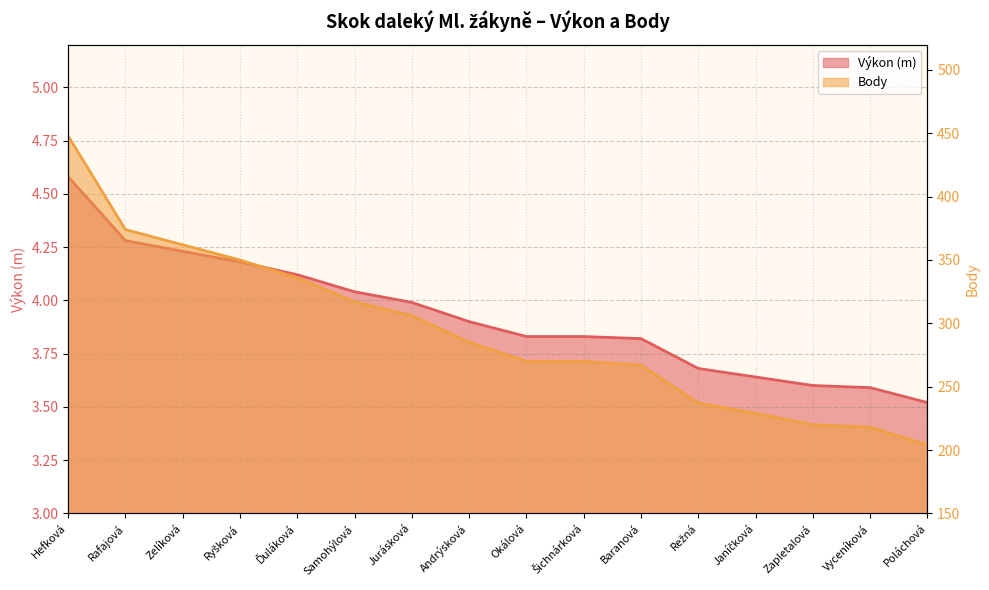

The value of Výkon at Ďuláková is 4.1. True or false?

True